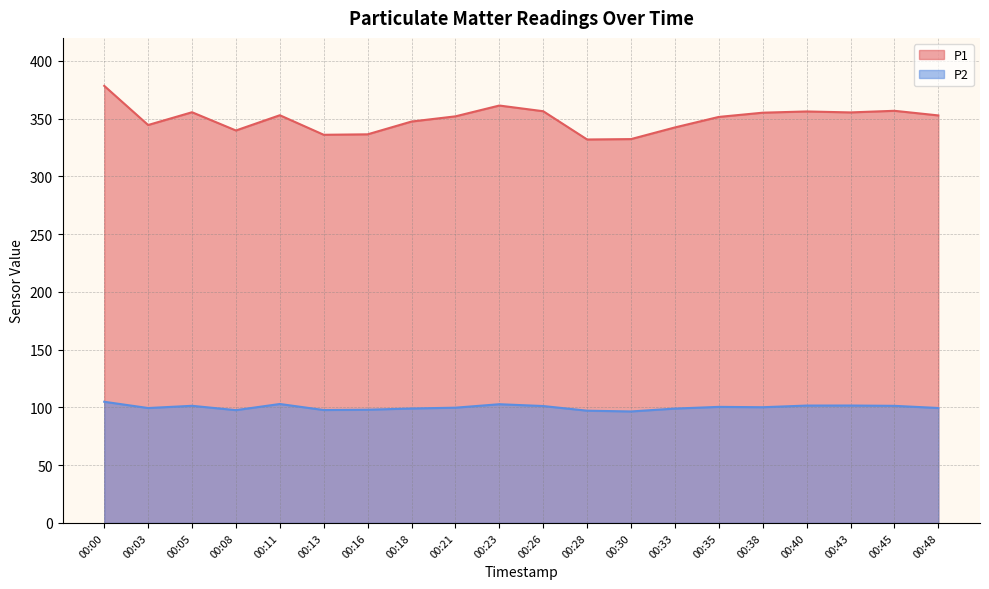

What is the value of the P1 point at the 5th from the left?

353.0